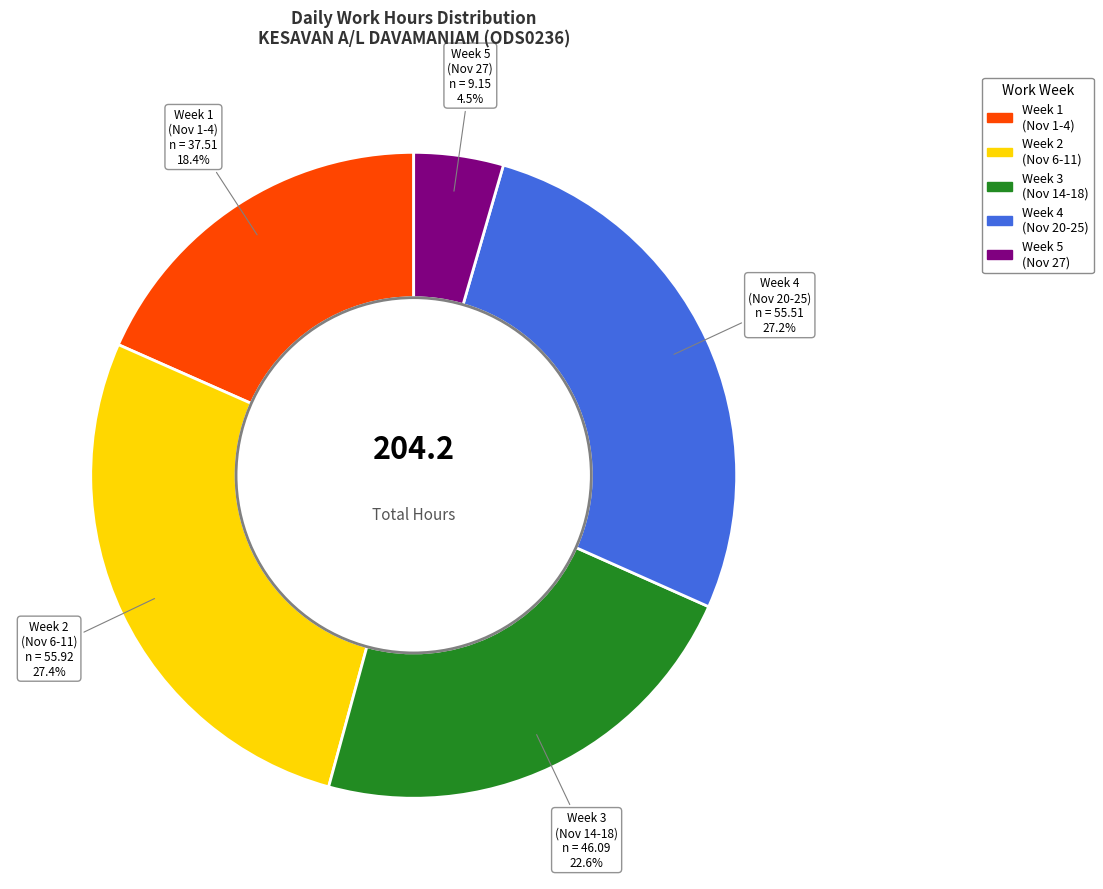

Is there a majority slice in this chart?

No